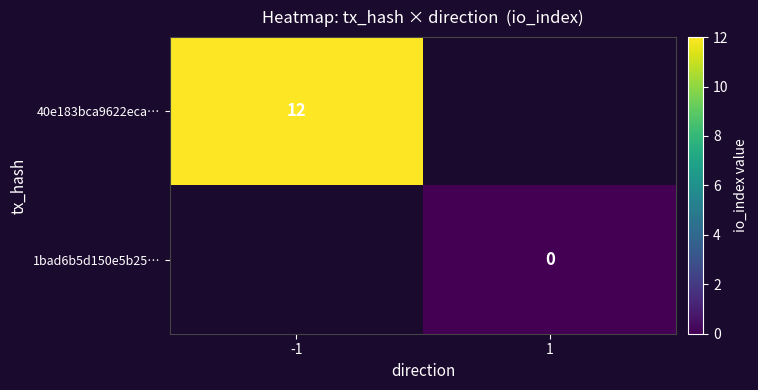

Is the value of 40e183bca9622eca… at -1 greater than the value of 1bad6b5d150e5b25… at 1?

Yes